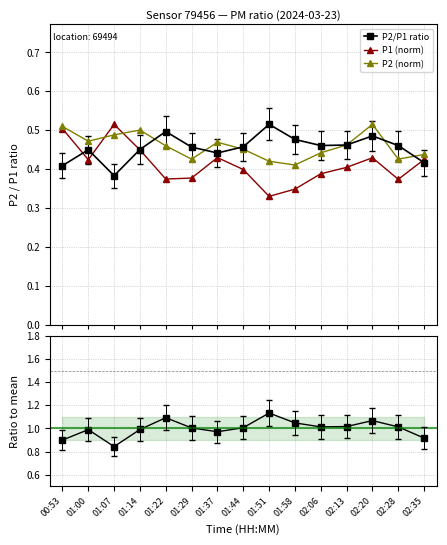

What is the difference between the P1 (norm) values at 01:00 and 00:53?

0.1